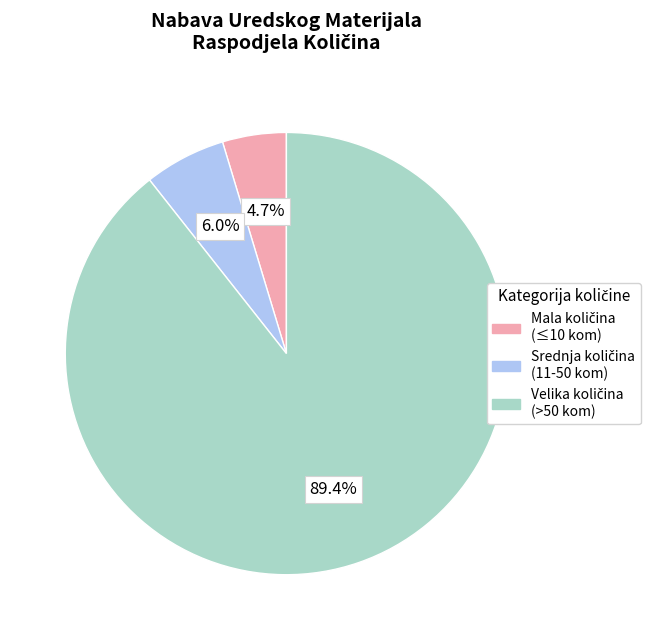

How many segments does this pie chart have?

3